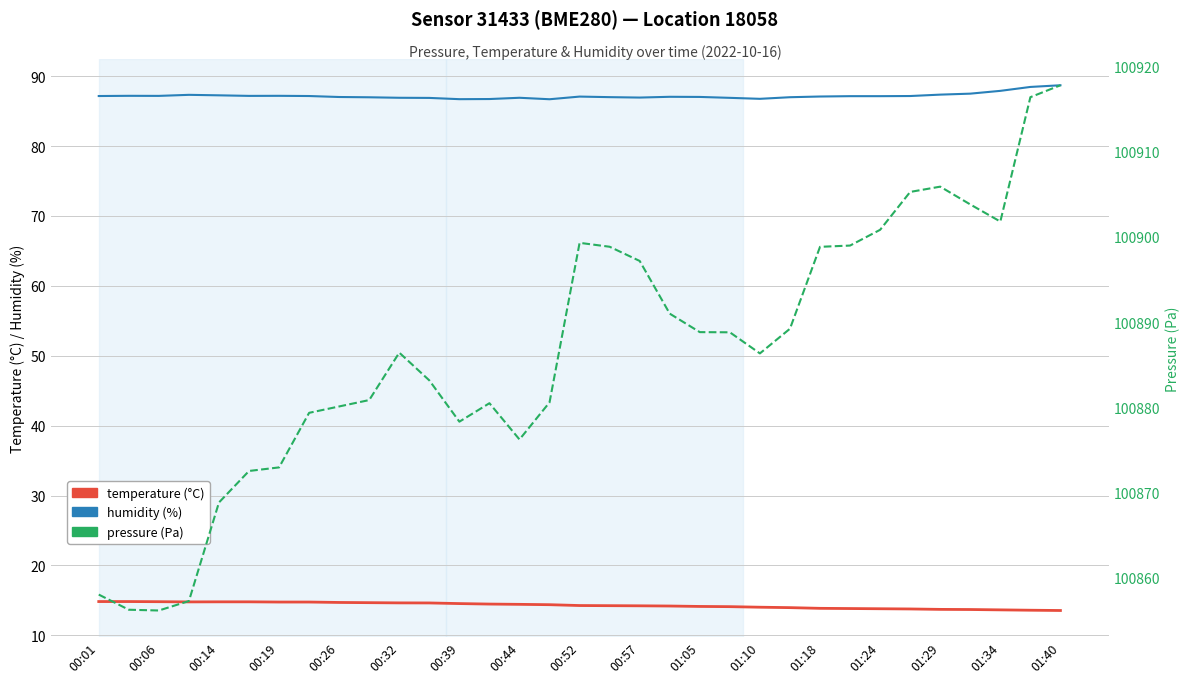

True or false: humidity and pressure intersect in this chart.

False